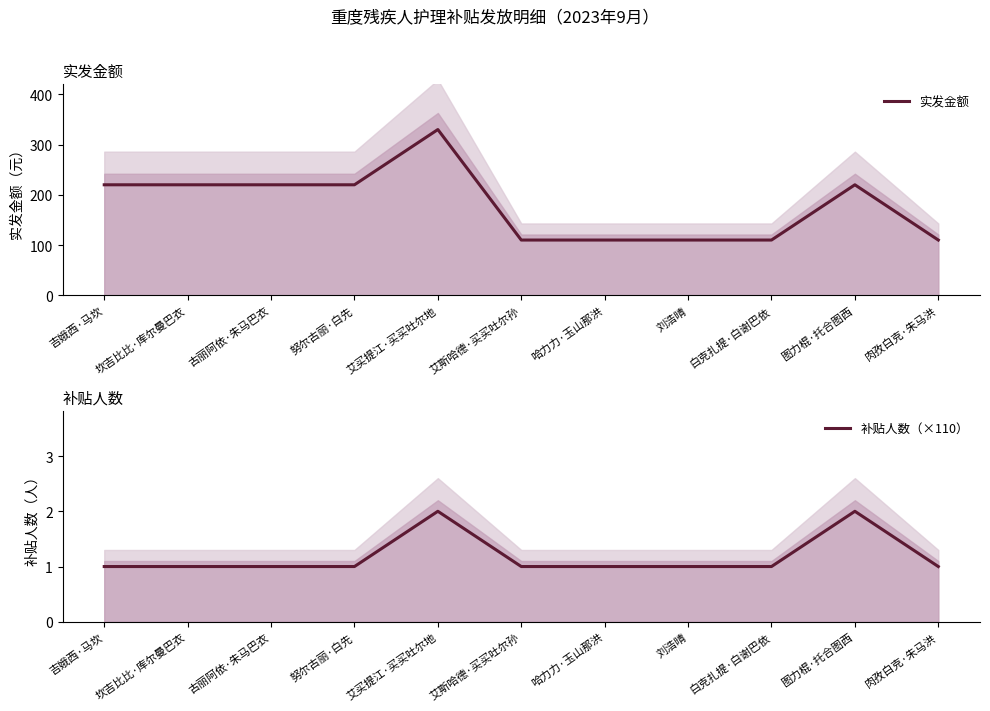

What is the total value across all series at 古丽阿依·朱马巴衣?

330